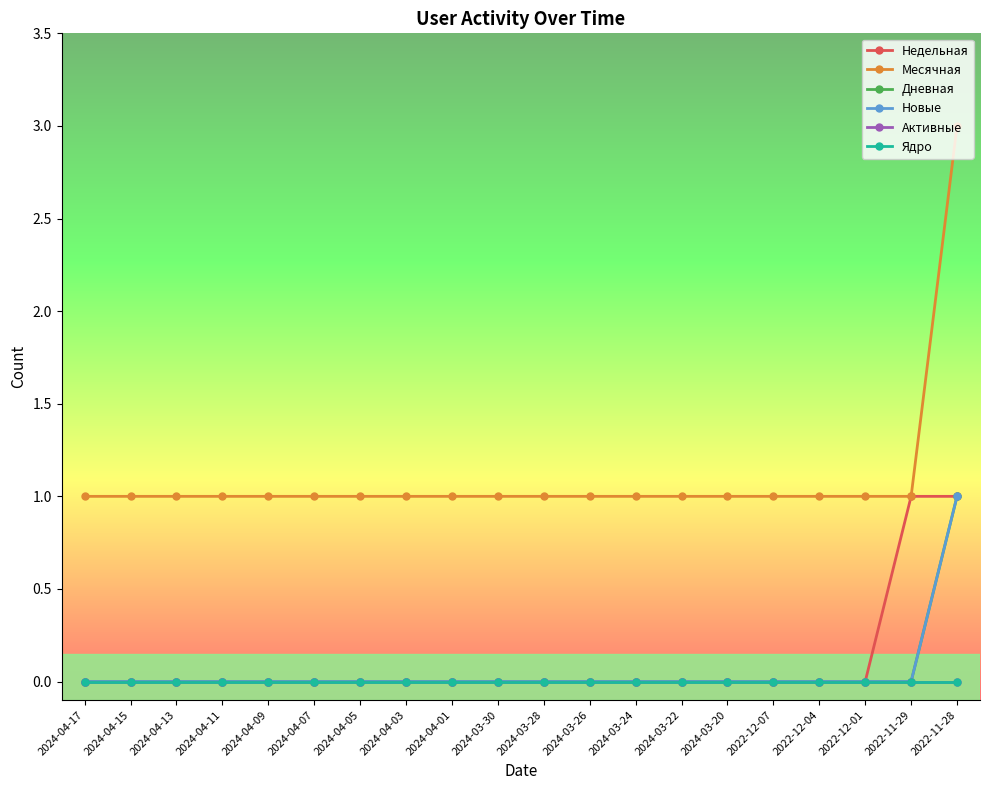

Is this an area chart (filled region under the line)?

No